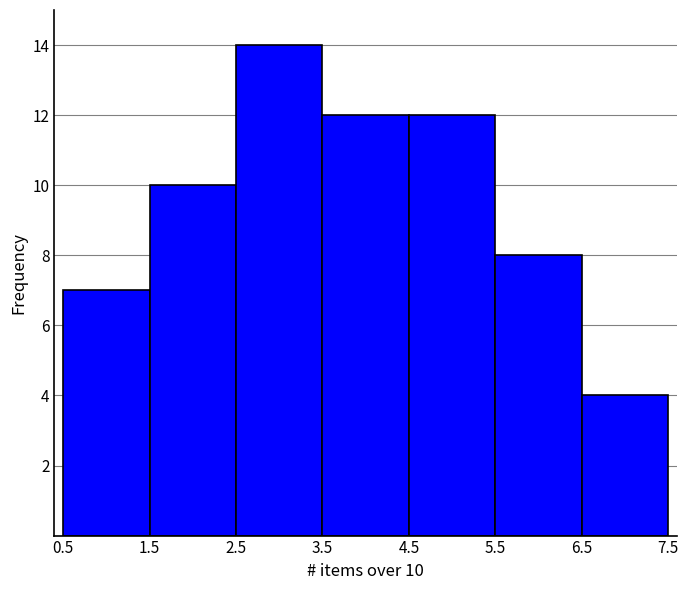

Over which range of the x-axis is the bar tallest?

2.5 to 3.5